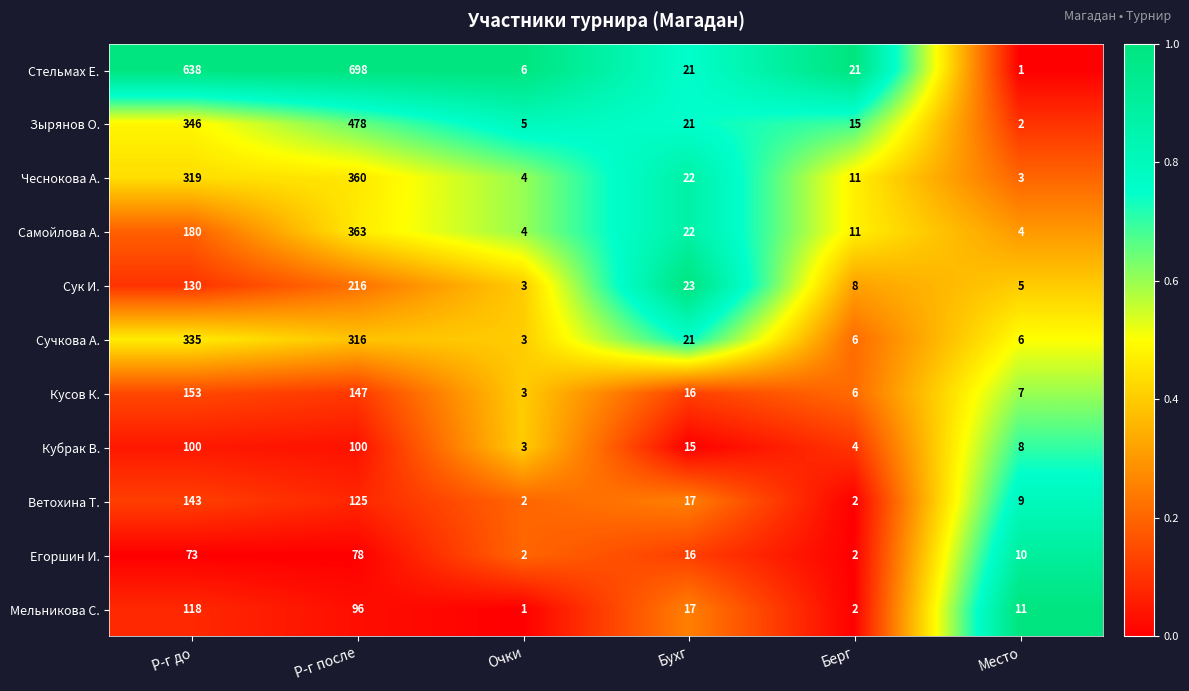

Where does the Егоршин И. series first go above 16?

Р-г до